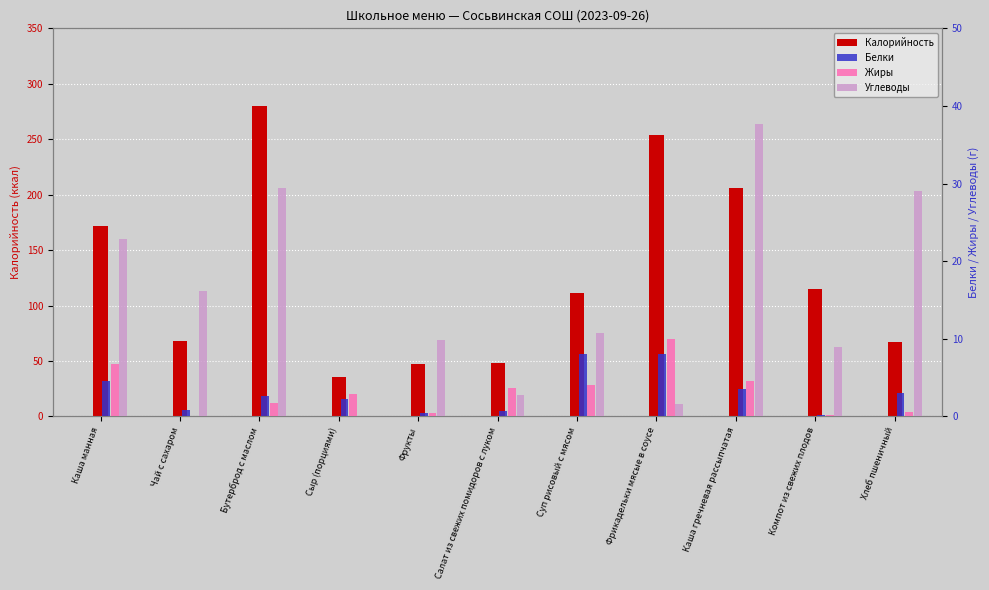

What is the label of the 4th bar from the right?

Фрикадельки мясые в соусе